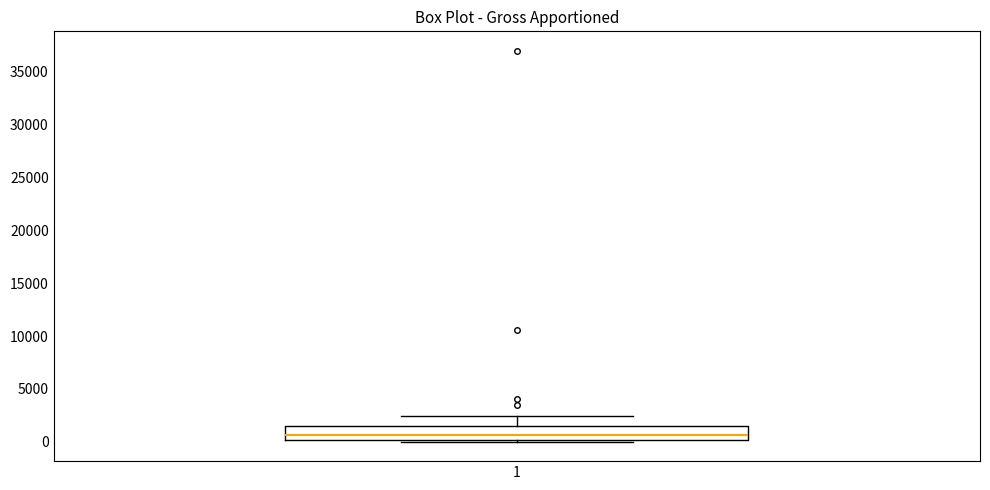

Where is the upper edge of the box at x = 1 on the y-axis? The values are not printed on the chart, so give them approximately, as read against the axis.

1500